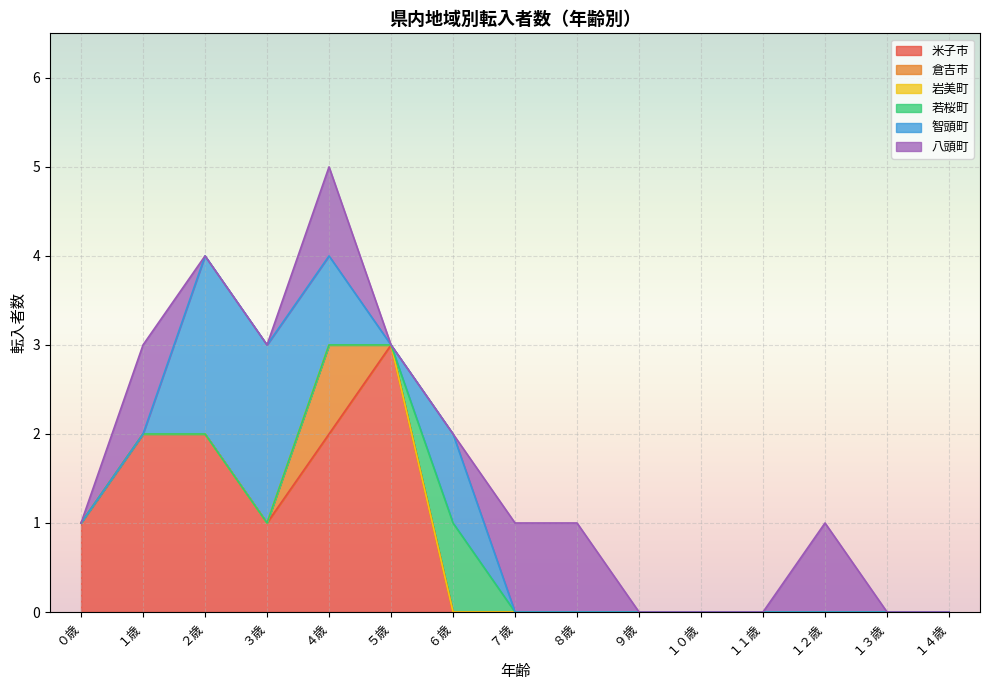

What is the label of the 6th point from the right?

９歳